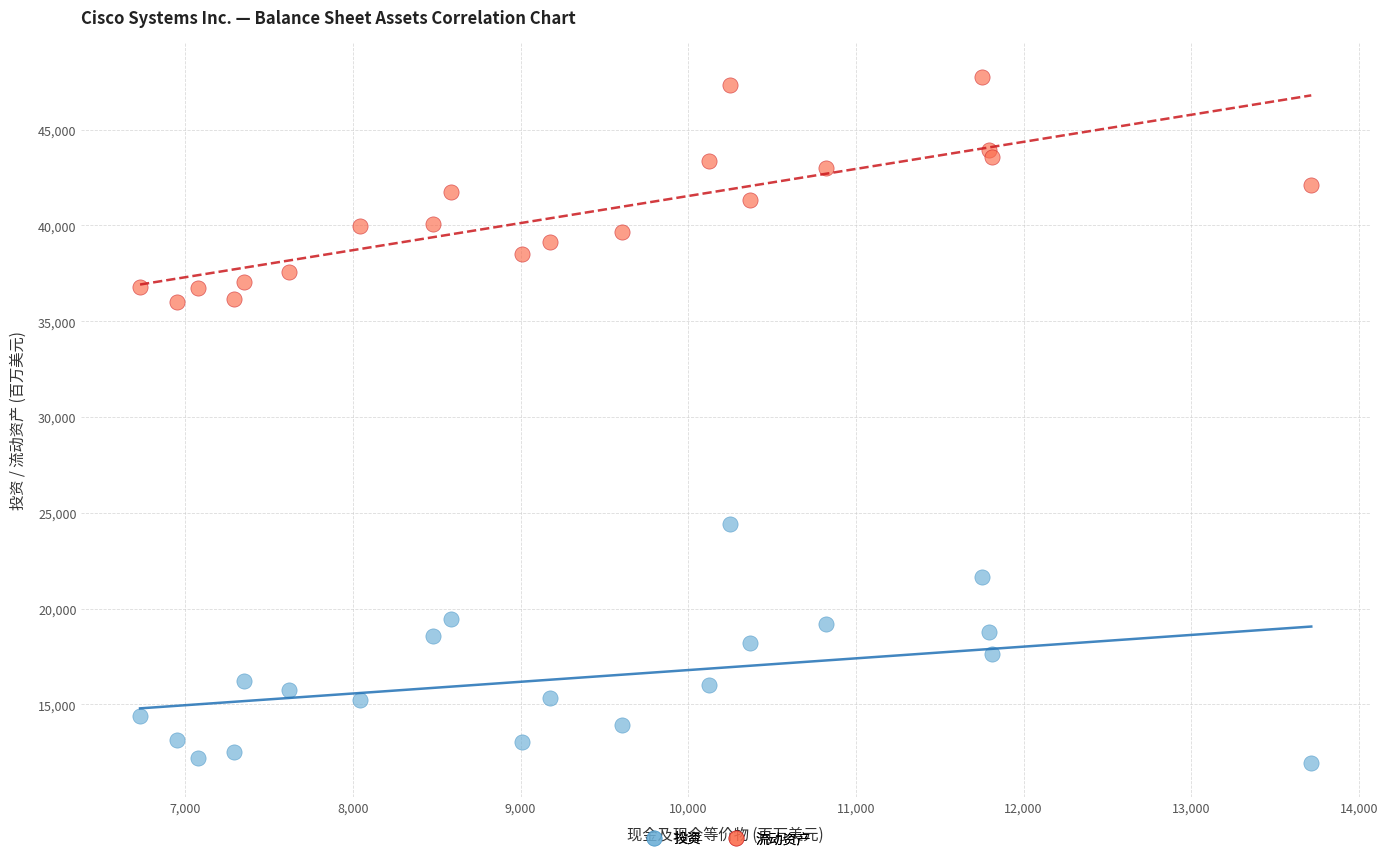

What is the X range (max minus min) for the scatter plot?

6984